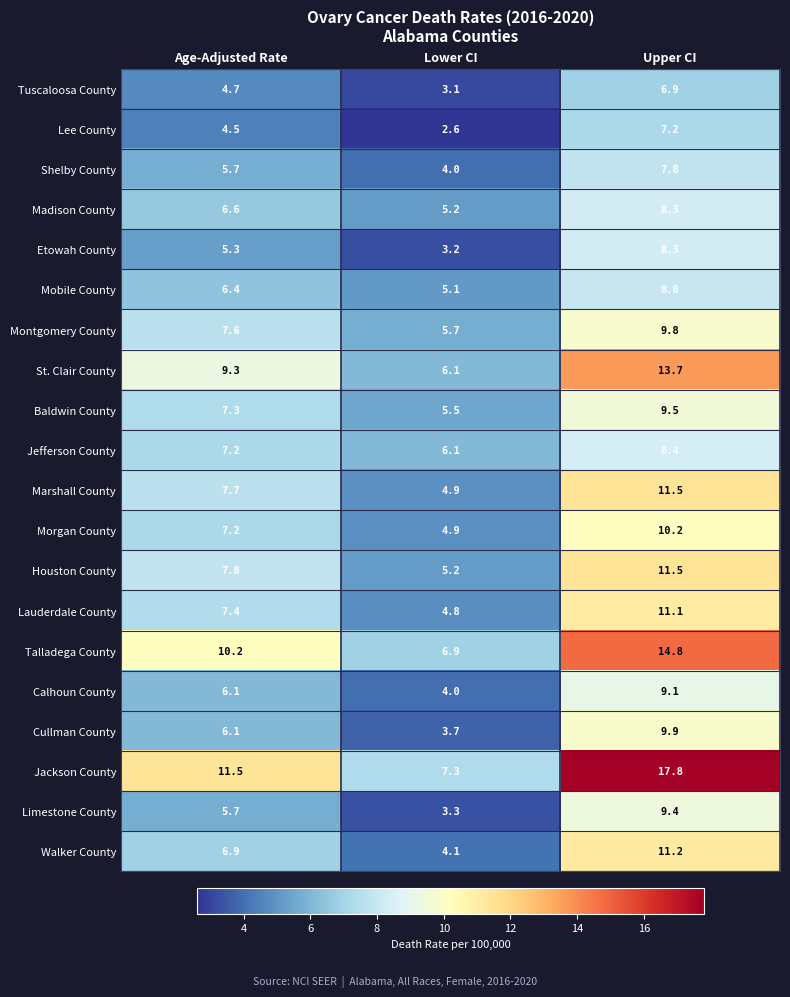

Where does the Calhoun County series first go above 6?

Age-Adjusted Rate